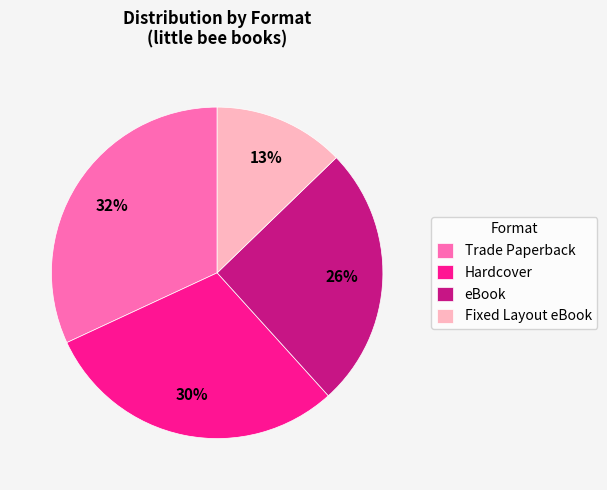

Is there a majority slice in this chart?

No